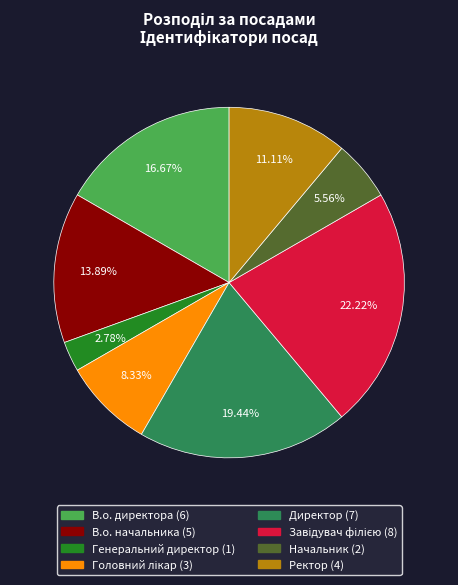

Which category has the smallest portion of the pie?

Генеральний директор